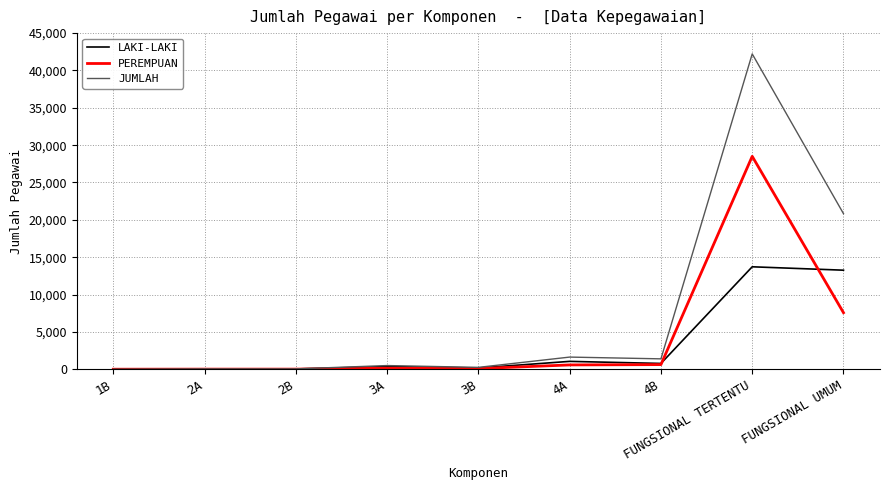

Where is PEREMPUAN nearest to the value 14251?

FUNGSIONAL UMUM